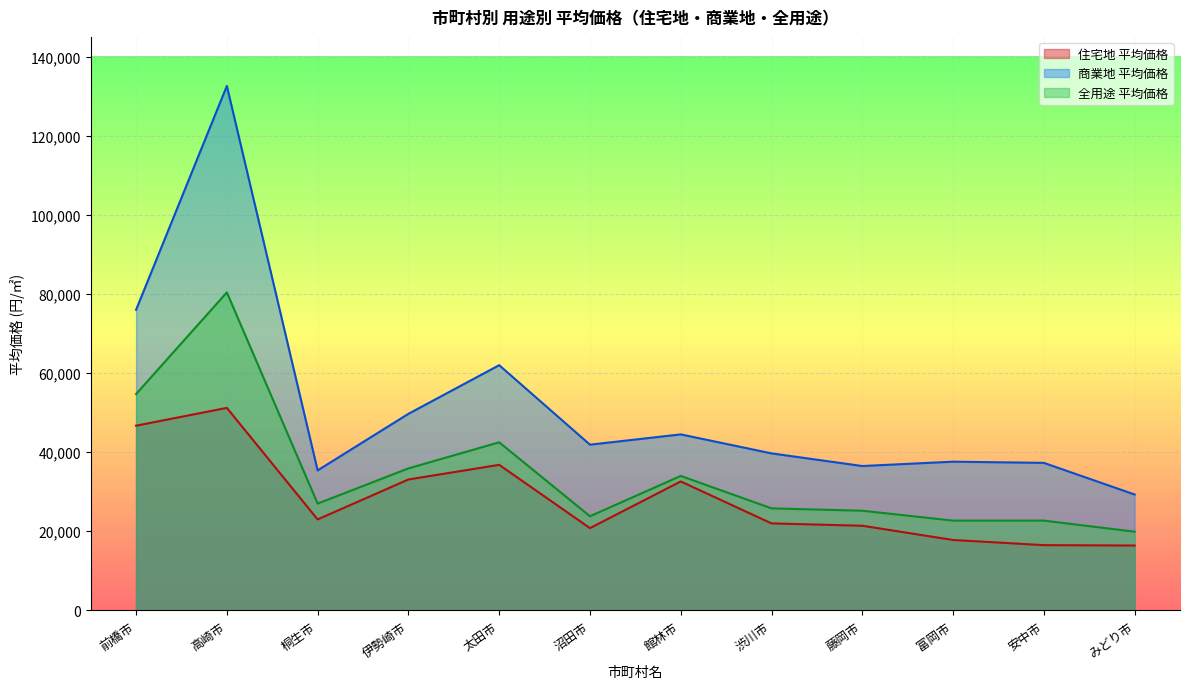

Between 高崎市 and 太田市, which is larger?

高崎市